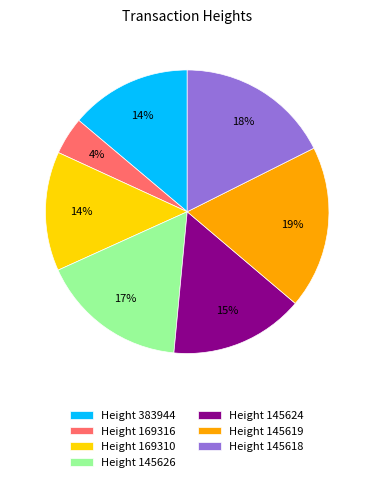

Combined, do Height 145624 and Height 383944 account for over 50%?

No